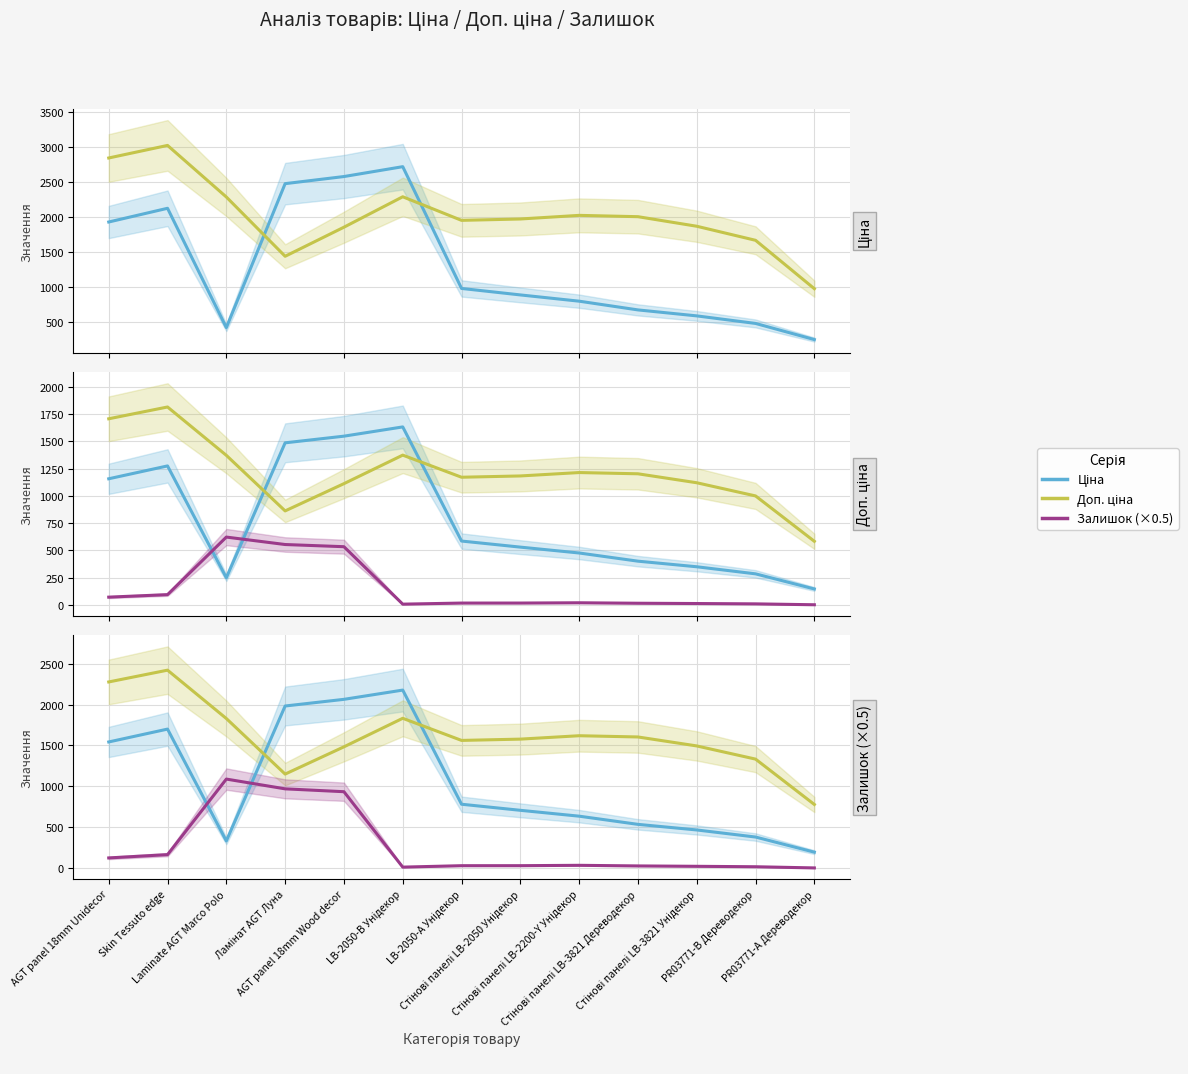

Between which two adjacent categories do Залишок (×0.5) and Ціна first intersect?

Skin Tessuto edge and Laminate AGT Marco Polo